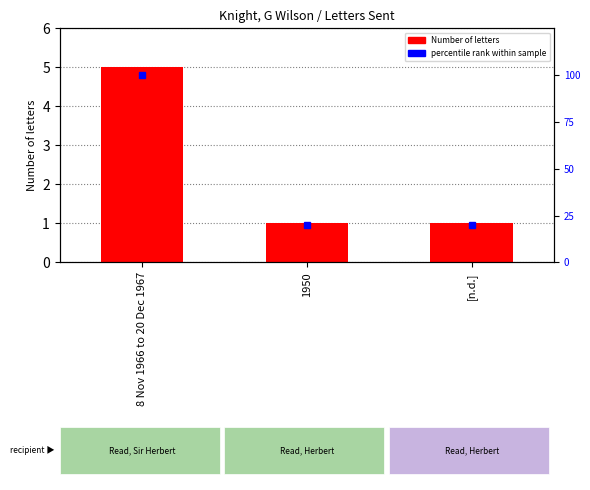

At which label is Number of letters closest to 3?

8 Nov 1966 to 20 Dec 1967